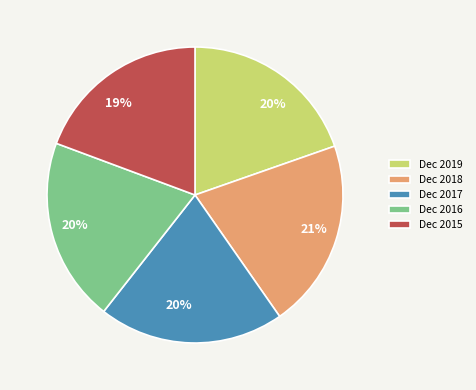

The Dec 2015 slice represents 19% of the pie. True or false?

True